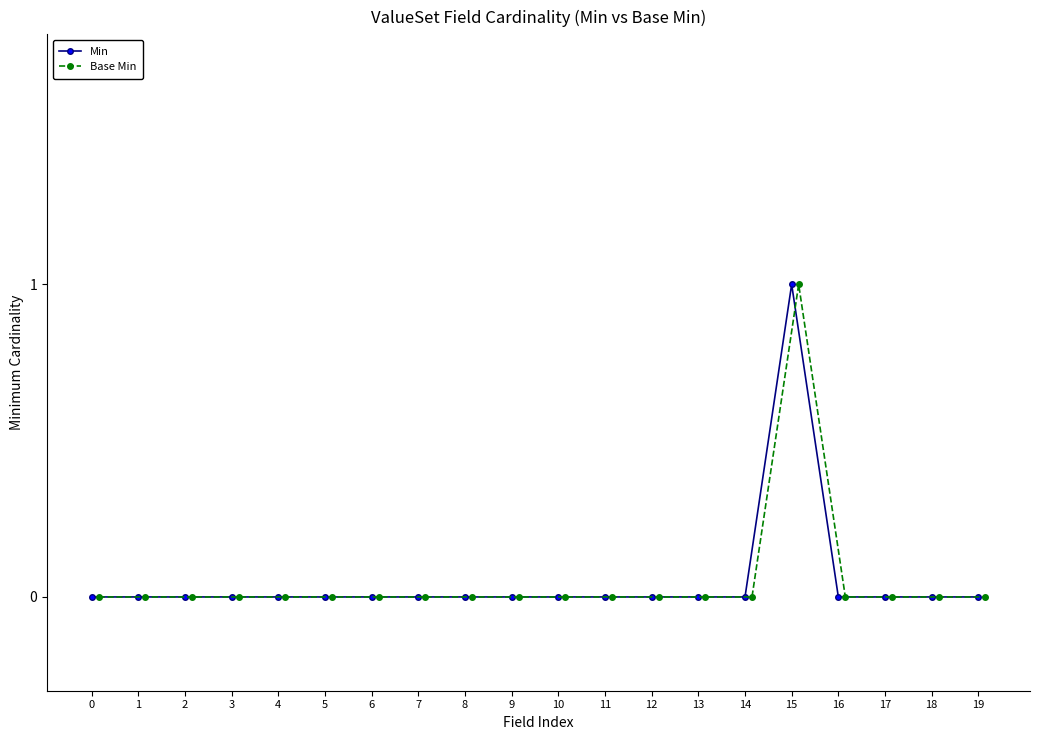

Reading left to right, transcribe all the data shown in this chart.

Min: 0	0	0	0	0	0	0	0	0	0	0	0	0	0	0	1	0	0	0	0
Base Min: 0	0	0	0	0	0	0	0	0	0	0	0	0	0	0	1	0	0	0	0